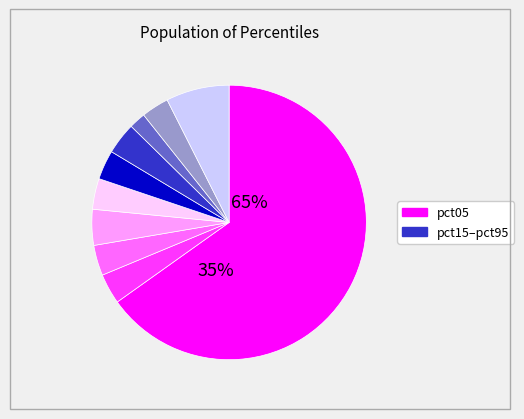

Which has a higher value, pct85 or pct75?

pct85